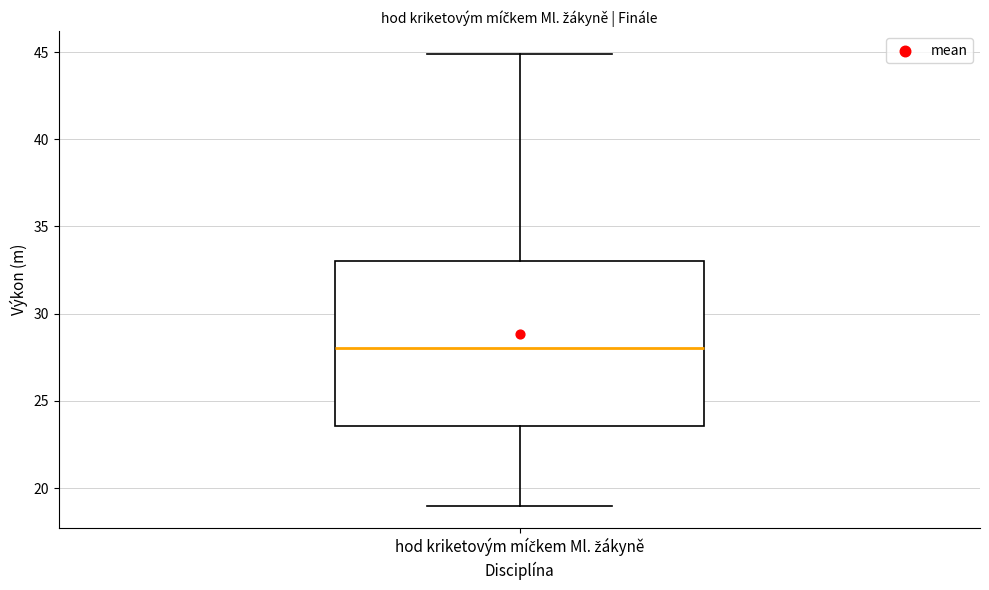

Where does the median line of the box for hod kriketovým míčkem Ml. žákyně sit on the y-axis? The values are not printed on the chart, so give them approximately, as read against the axis.

28.0